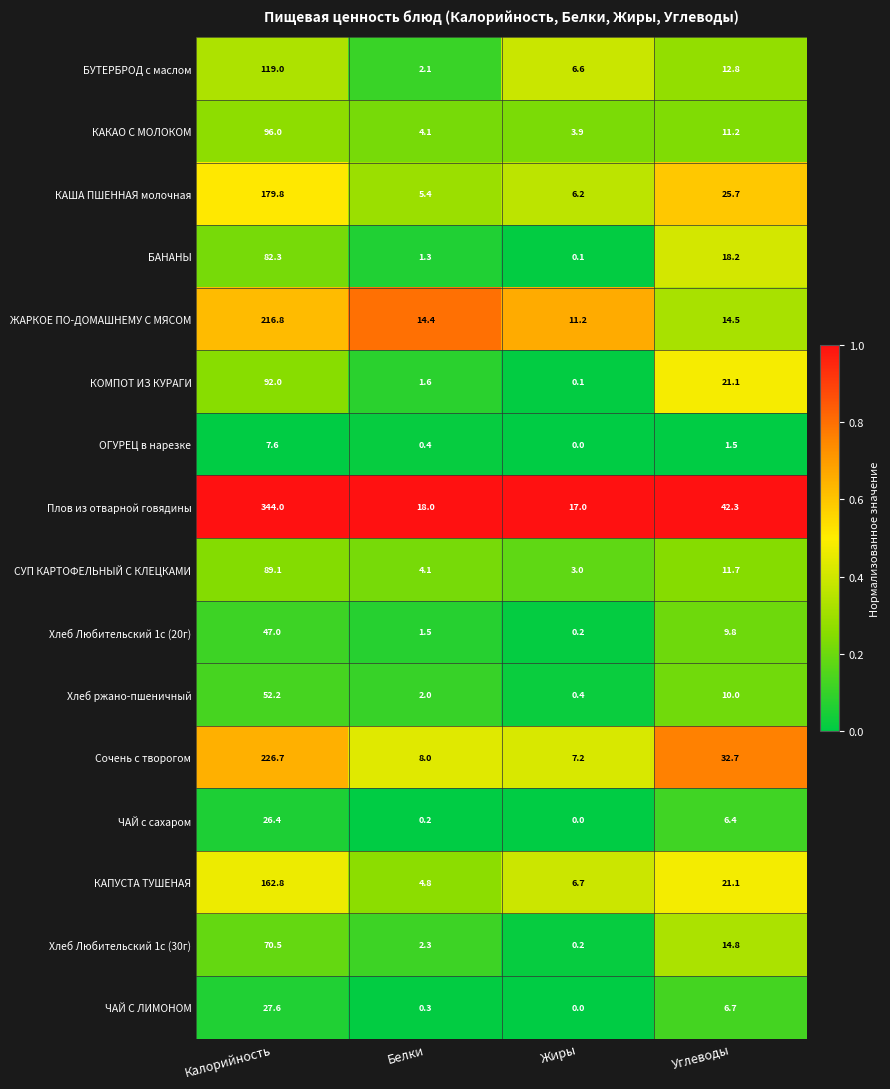

How many categories are shown in the chart?

4